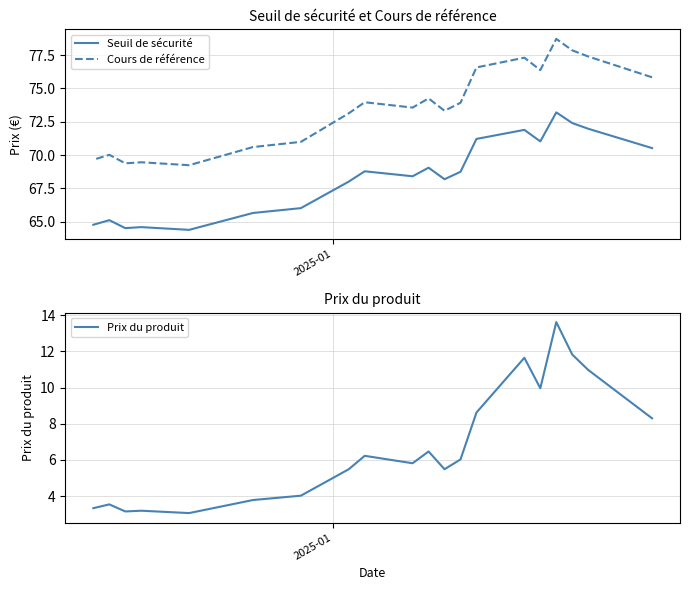

How many lines are shown in the chart?

3